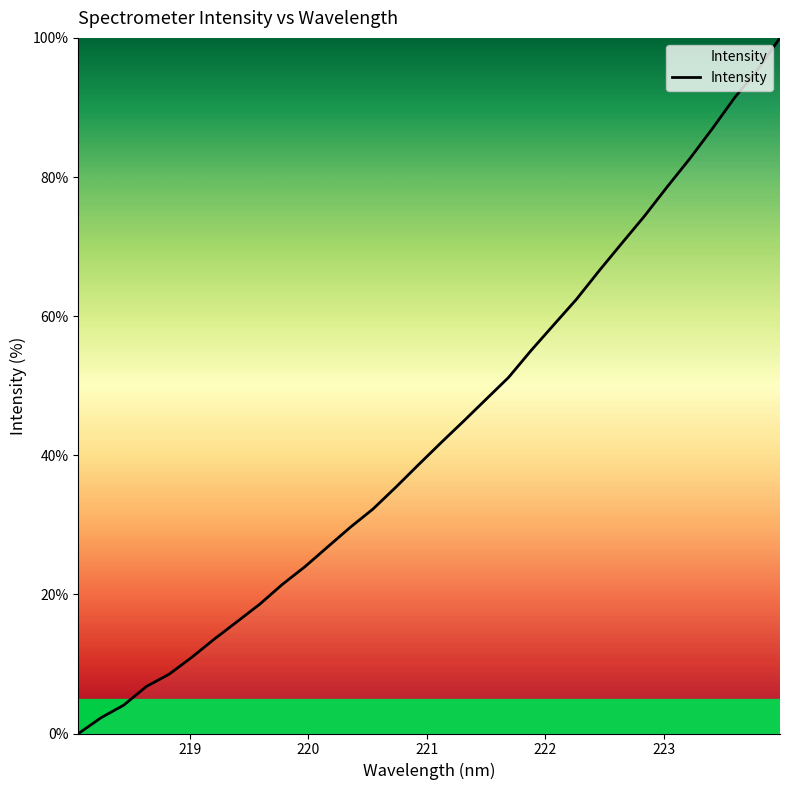

What is the greatest value displayed?

100.0